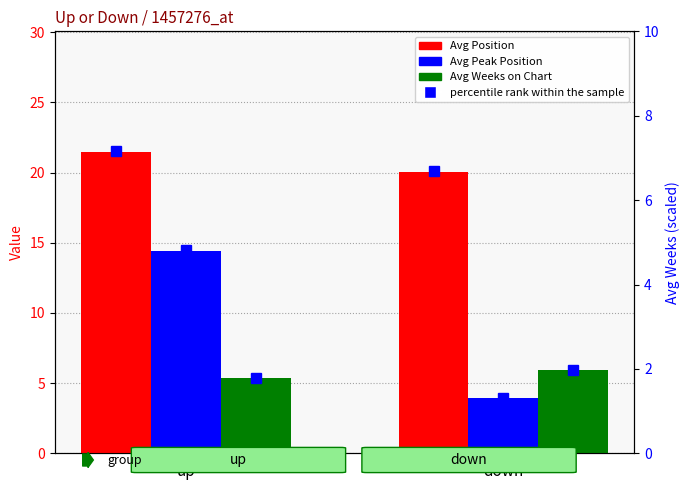

What is the sum of the Avg Peak Position values at up and down?

18.4